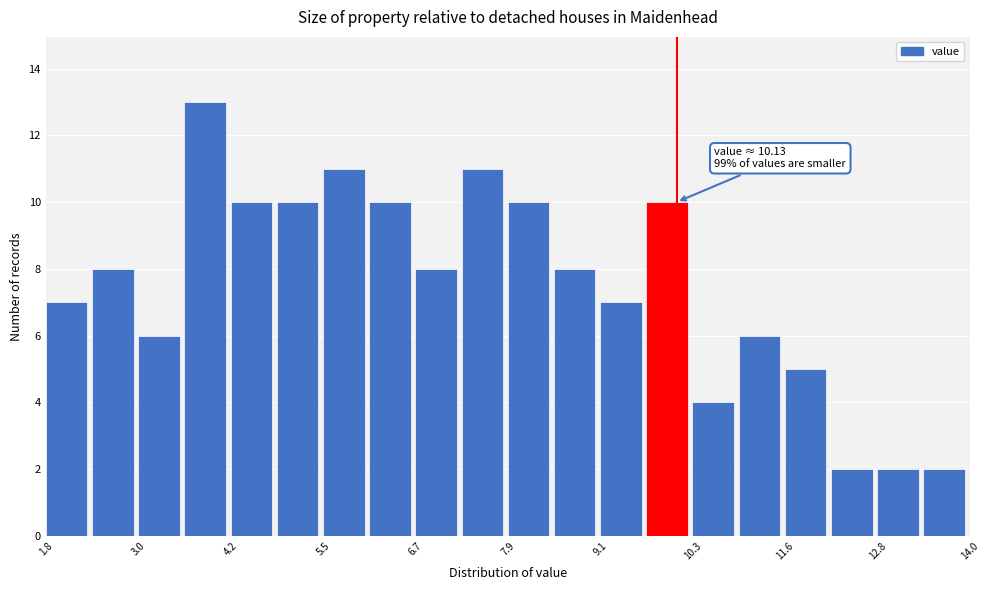

Read against the x-axis, roughly where is the centre of the tallest bar?

4.0